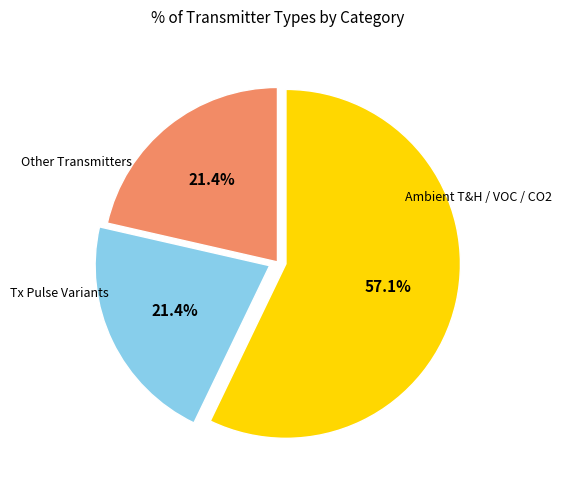

Is there any slice that represents more than half of the pie?

Yes